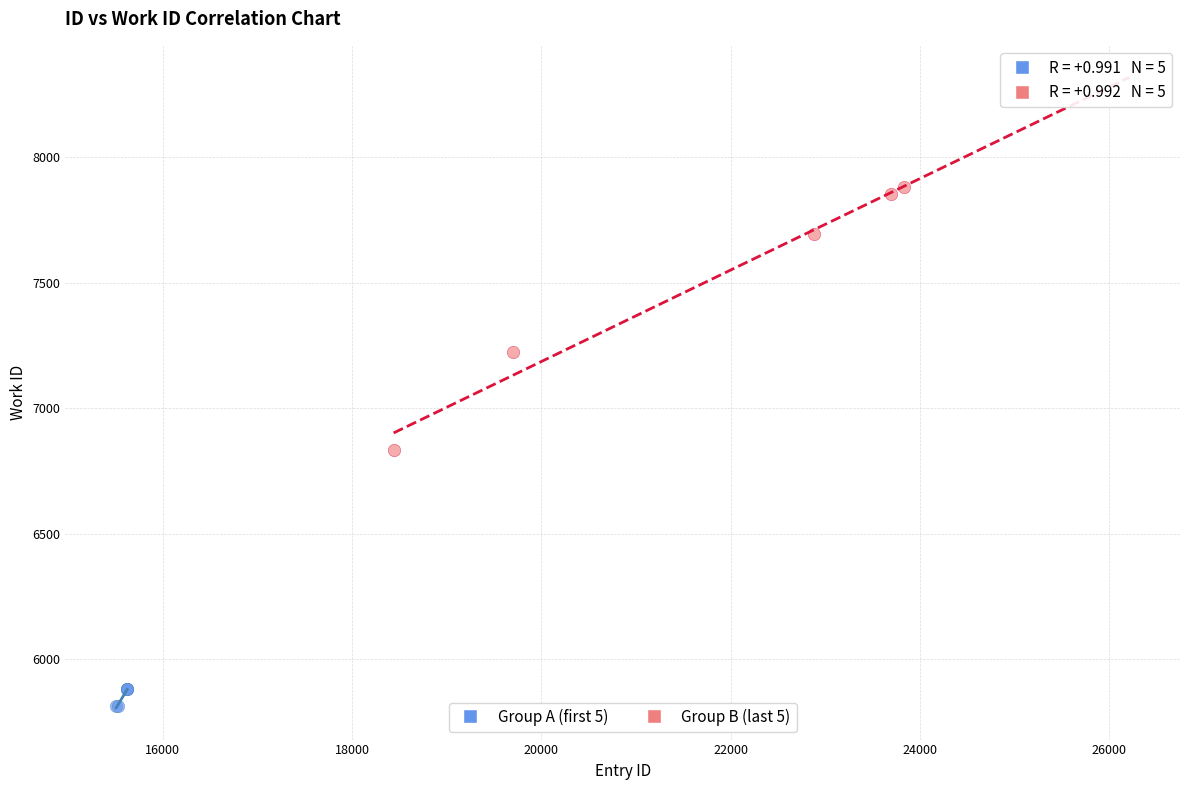

Which series reaches the minimum Y coordinate?

Group A (first 5)